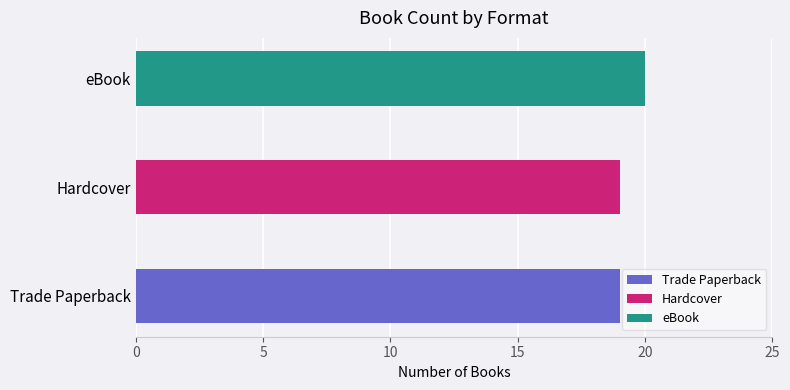

What is the smallest value displayed?

19